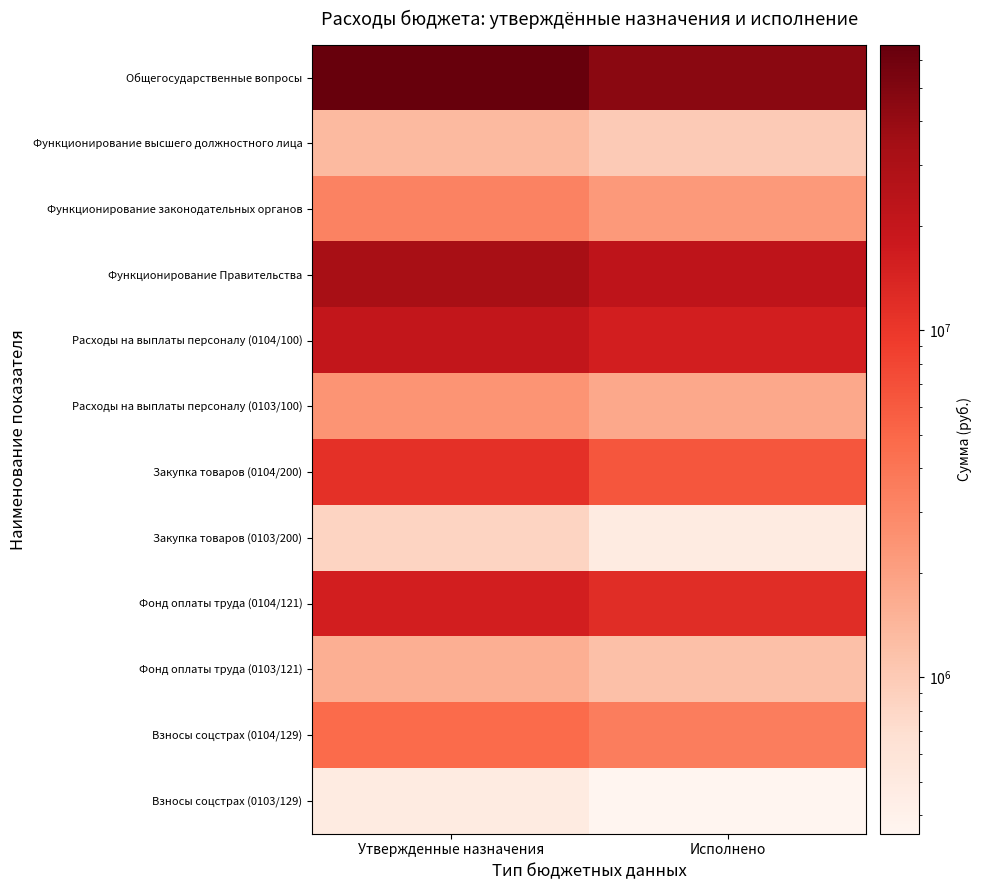

Reading left to right, list all the values displayed in this chart.

Общегосударственные вопросы: Утвержденные назначения=66565650.0	Исполнено=45352188.5
Функционирование высшего должностного лица: Утвержденные назначения=1313500.0	Исполнено=991081.9
Функционирование законодательных органов: Утвержденные назначения=3282700.0	Исполнено=2261962.0
Функционирование Правительства: Утвержденные назначения=32347719.2	Исполнено=22376877.4
Расходы на выплаты персоналу (0104/100): Утвержденные назначения=20555004.0	Исполнено=15697300.2
Расходы на выплаты персоналу (0103/100): Утвержденные назначения=2439236.0	Исполнено=1771067.7
Закупка товаров (0104/200): Утвержденные назначения=11291834.9	Исполнено=6436831.4
Закупка товаров (0103/200): Утвержденные назначения=836464.0	Исполнено=487377.0
Фонд оплаты труда (0104/121): Утвержденные назначения=15694003.0	Исполнено=12021128.2
Фонд оплаты труда (0103/121): Утвержденные назначения=1592842.0	Исполнено=1182712.5
Взносы соцстрах (0104/129): Утвержденные назначения=4739597.0	Исполнено=3559270.8
Взносы соцстрах (0103/129): Утвержденные назначения=481058.0	Исполнено=353555.2